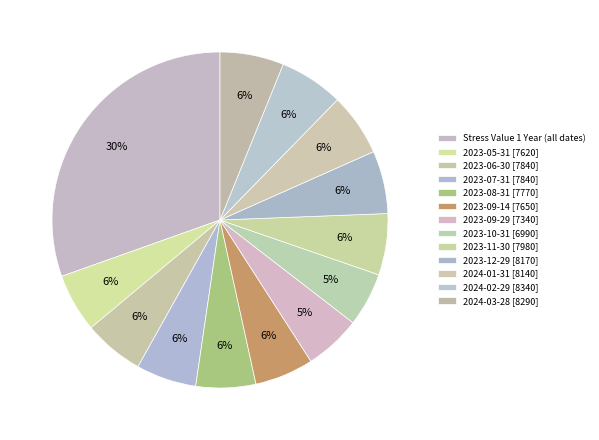

How many segments does this pie chart have?

13